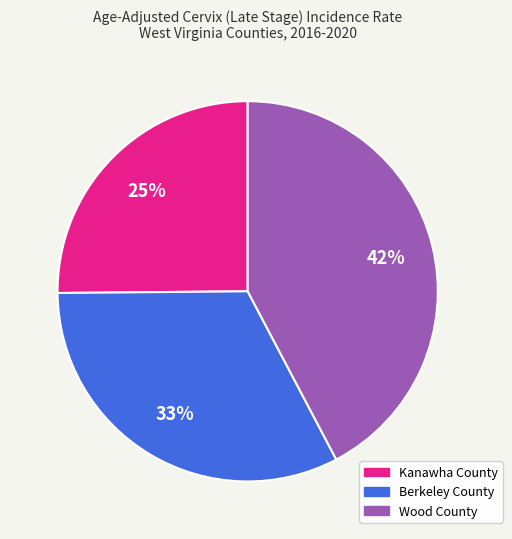

How many slices are in this pie chart?

3